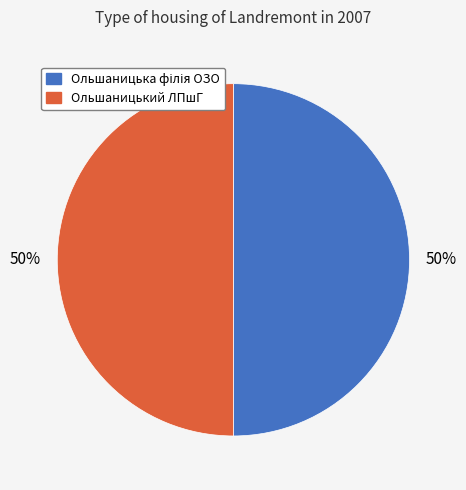

What percentage is the Ольшаницький ЛПшГ slice, to the nearest percent?

50%